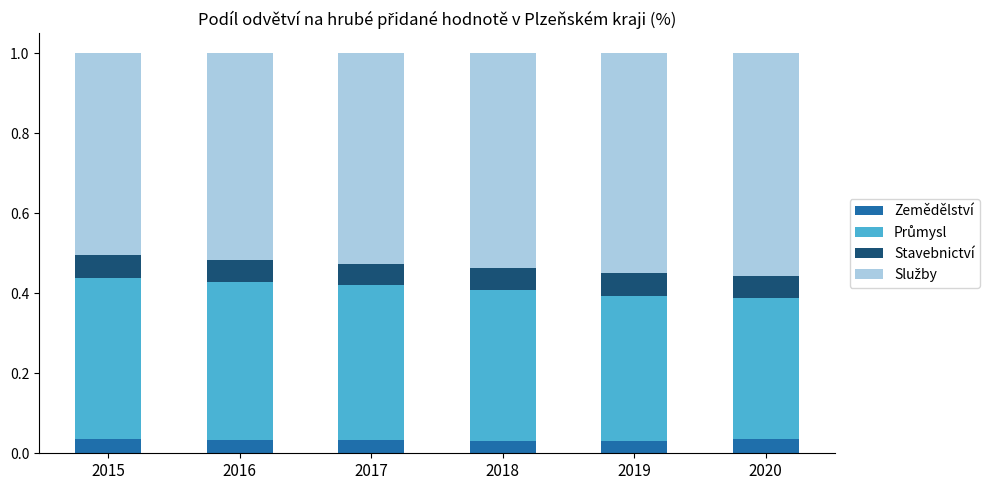

What is the total value across all series at 2019?

1.0